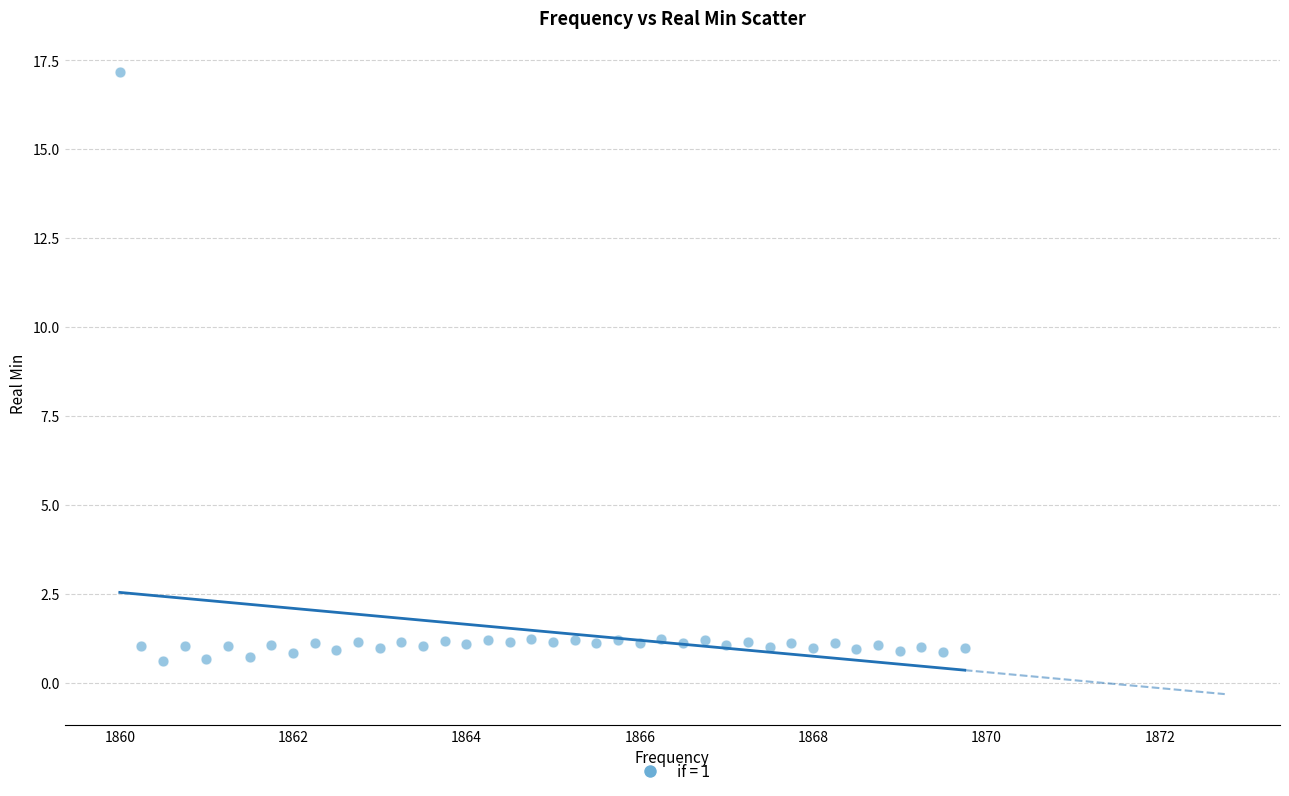

What is the range of Y values (max minus min)?

16.6